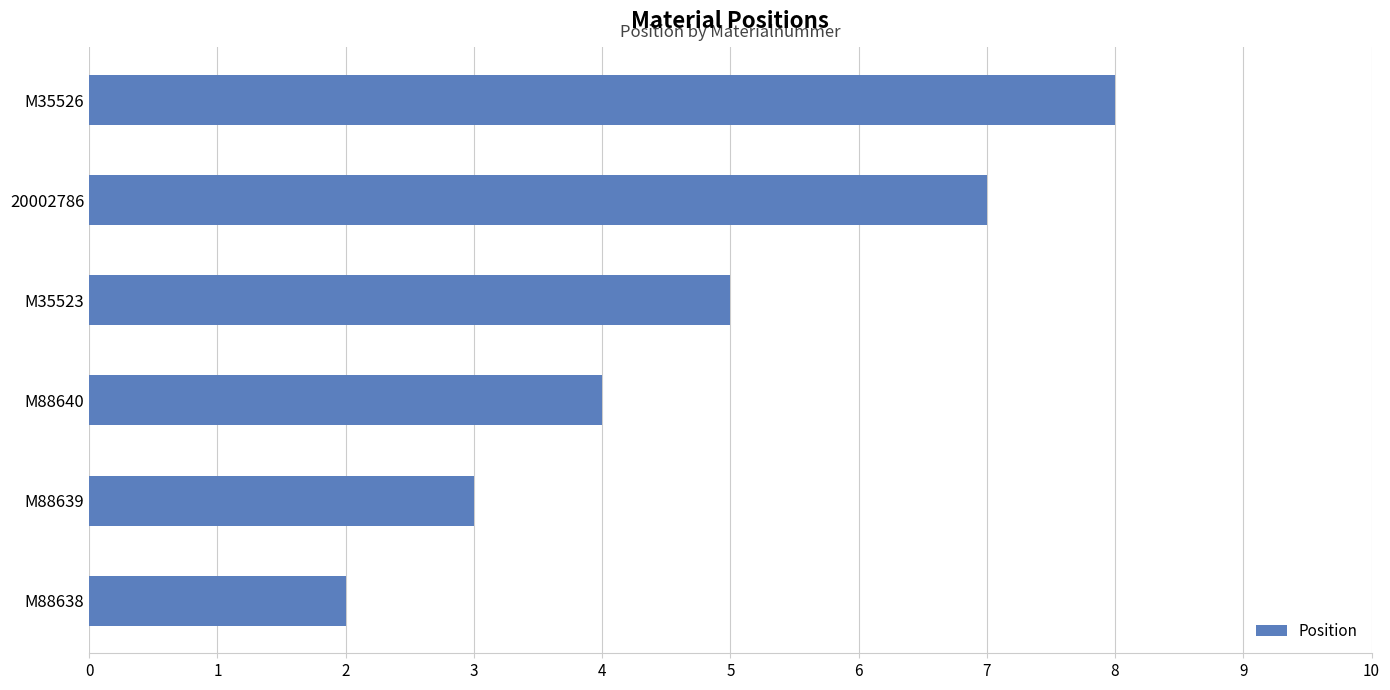

Count the number of data series in this chart.

1